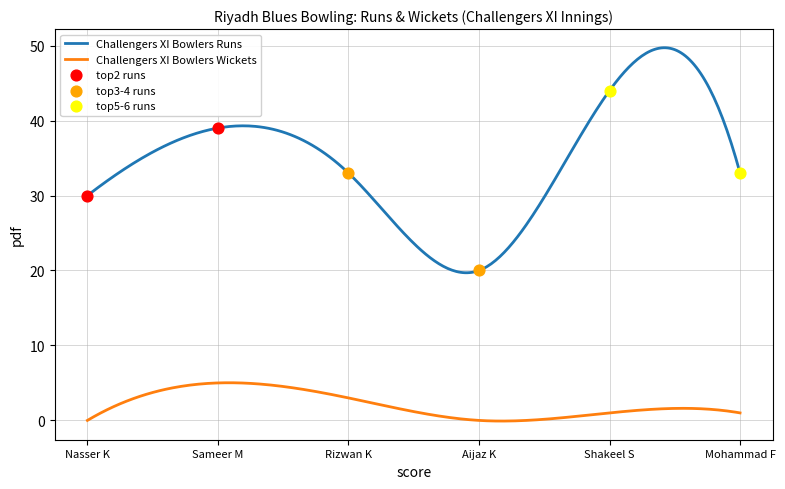

Is the value of Challengers XI Bowlers Wickets at Mohammad Fayaz greater than the value of Challengers XI Bowlers Runs at Mohammad Fayaz?

No